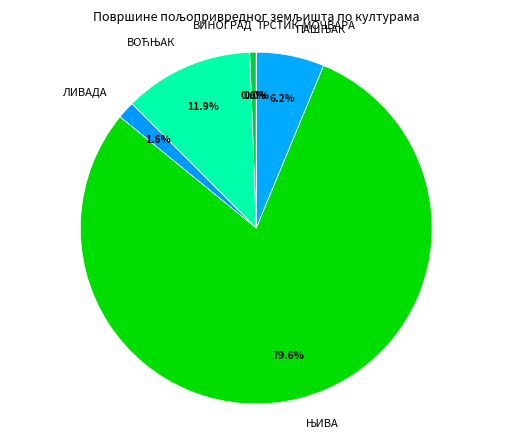

Does any single category account for the majority?

Yes